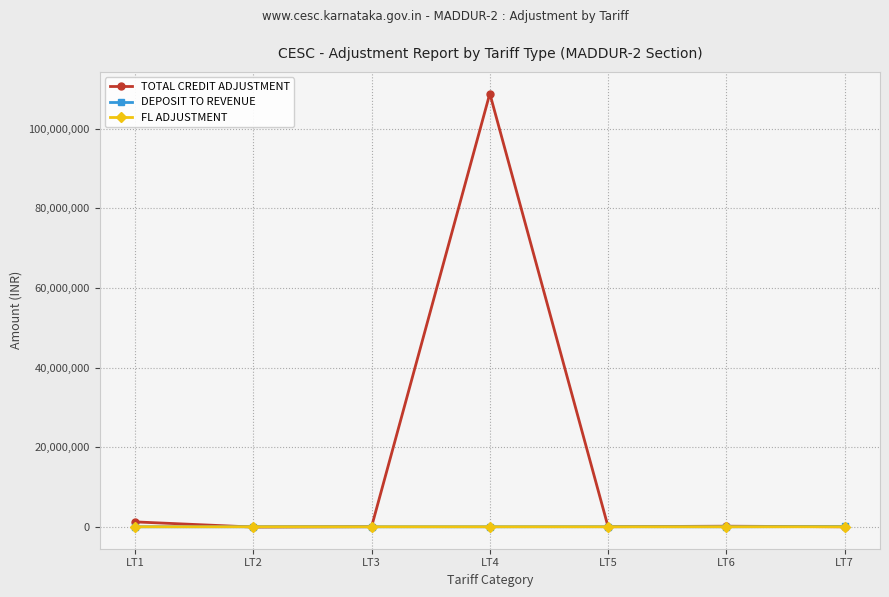

At which category is the sum across all series the highest?

LT4